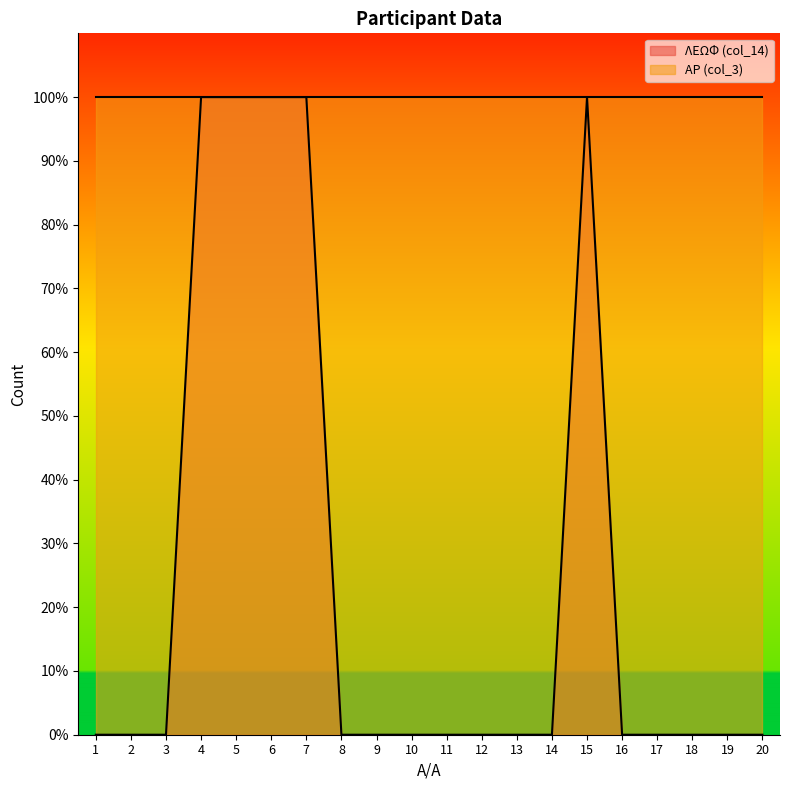

How many positive values are there?

5